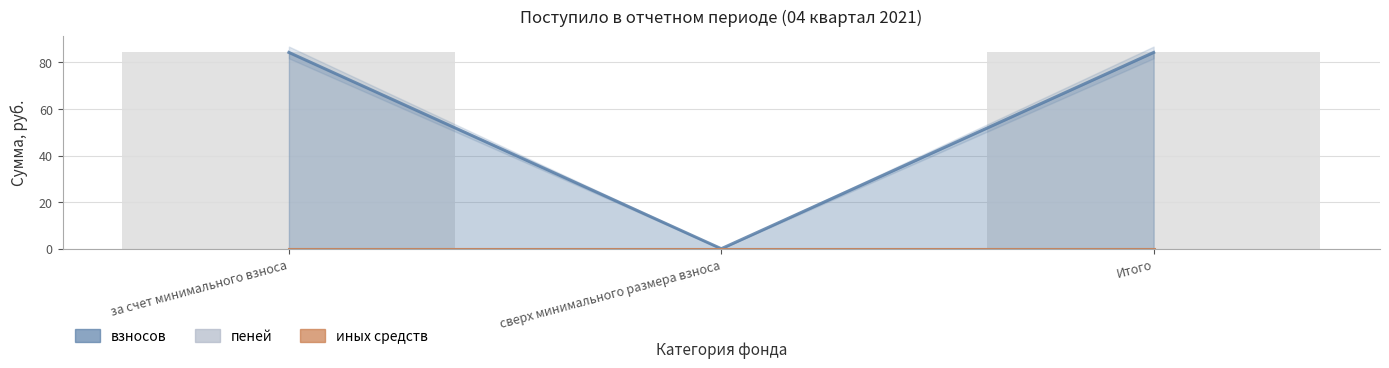

Is the value of иных средств at за счет минимального взноса greater than the value of пеней at сверх минимального размера взноса?

No